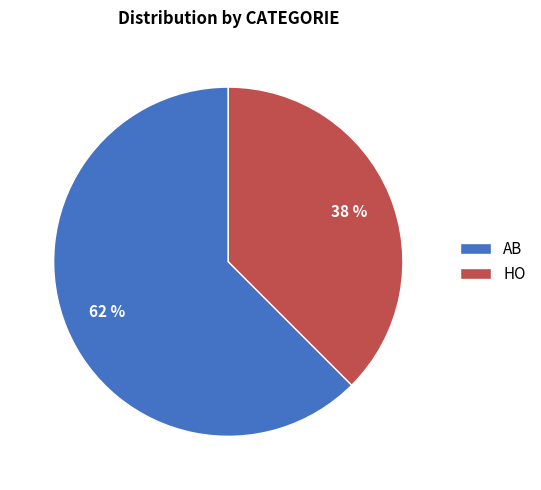

To the nearest percent, what percentage of the pie is AB?

62%